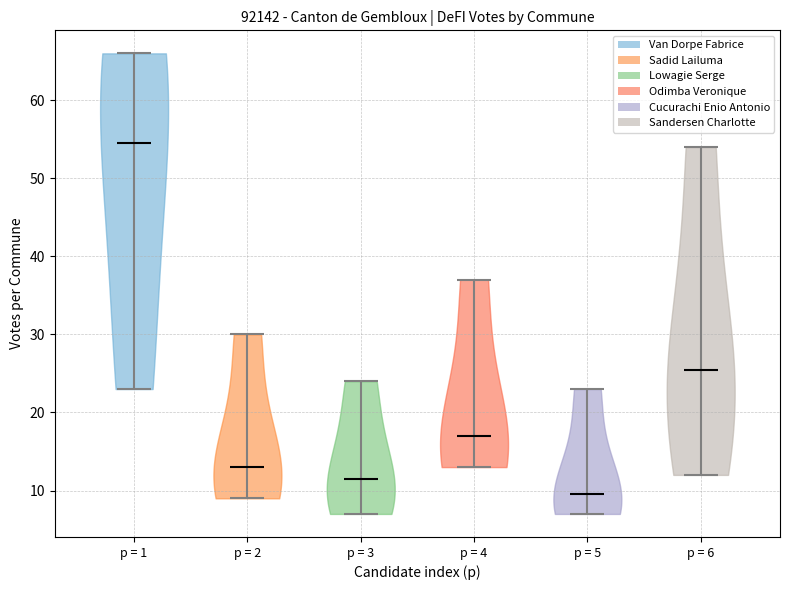

Reading left to right, read every violin against the y-axis: where its median line is, and the lowest and highest points it reaches. The values are not printed on the chart, so give them approximately, as read against the axis.

p = 1: median line 55, lowest point 23, highest point 66
p = 2: median line 13, lowest point 9, highest point 30
p = 3: median line 12, lowest point 7, highest point 24
p = 4: median line 17, lowest point 13, highest point 37
p = 5: median line 10, lowest point 7, highest point 23
p = 6: median line 26, lowest point 12, highest point 54